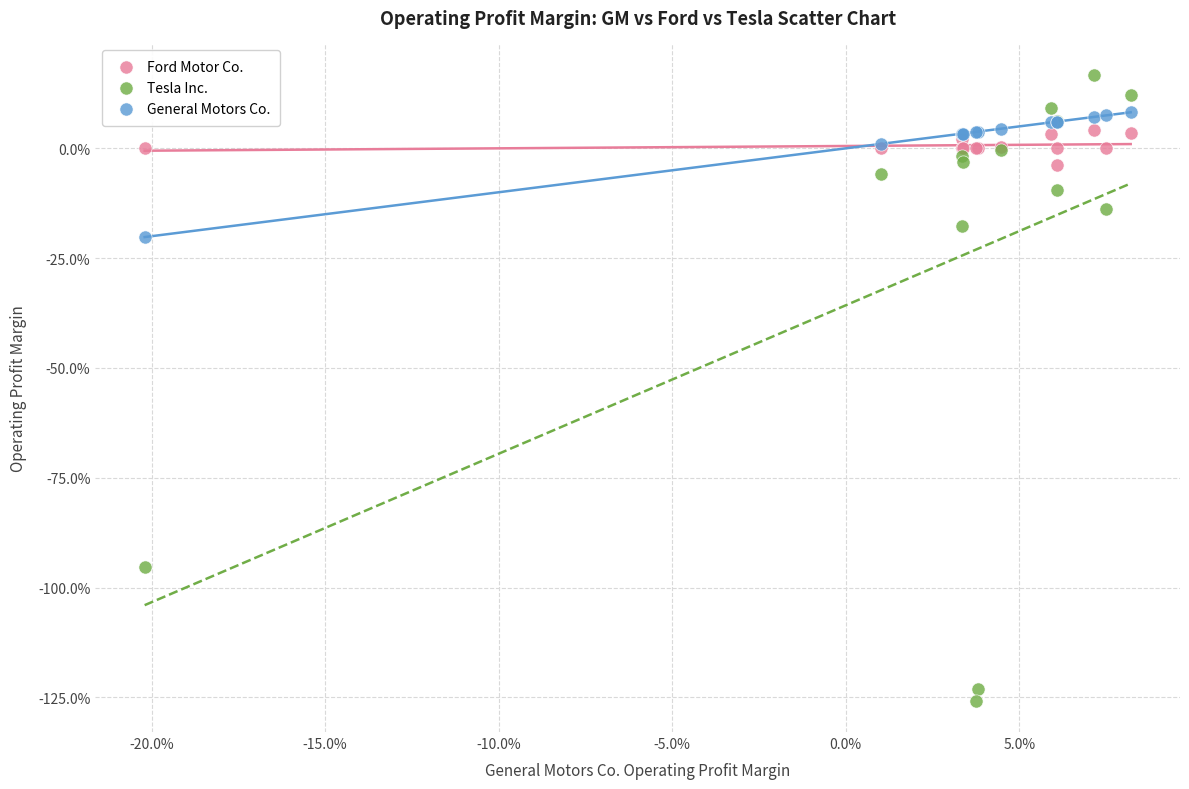

What are all the series names shown in the legend?

Ford Motor Co., Tesla Inc., General Motors Co.